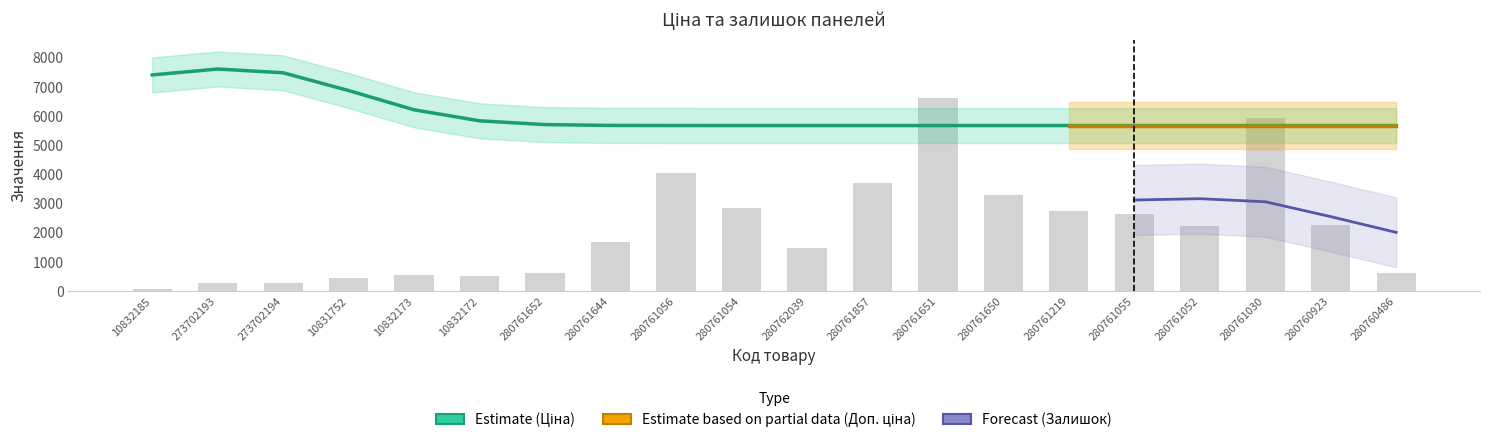

Which category has the lowest value in the Залишок series?

10832185